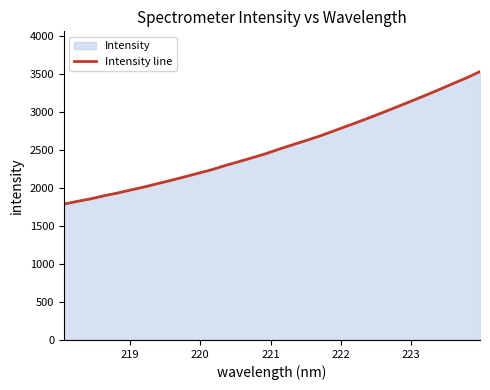

What is the difference between the maximum and minimum values?

1742.8